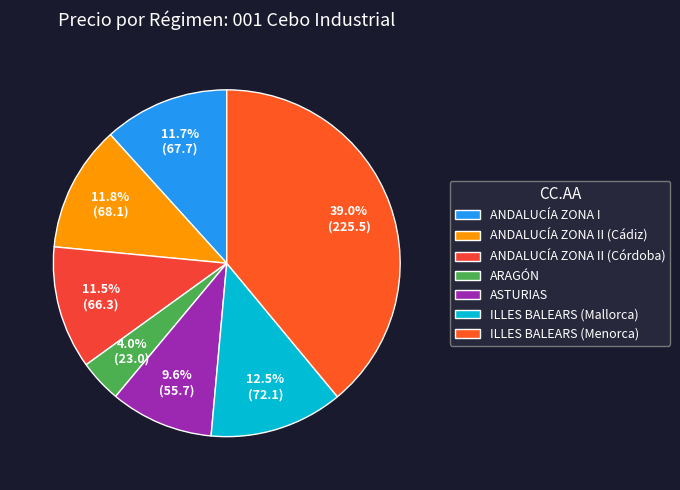

What is the largest slice in the pie chart?

ILLES BALEARS (Menorca)